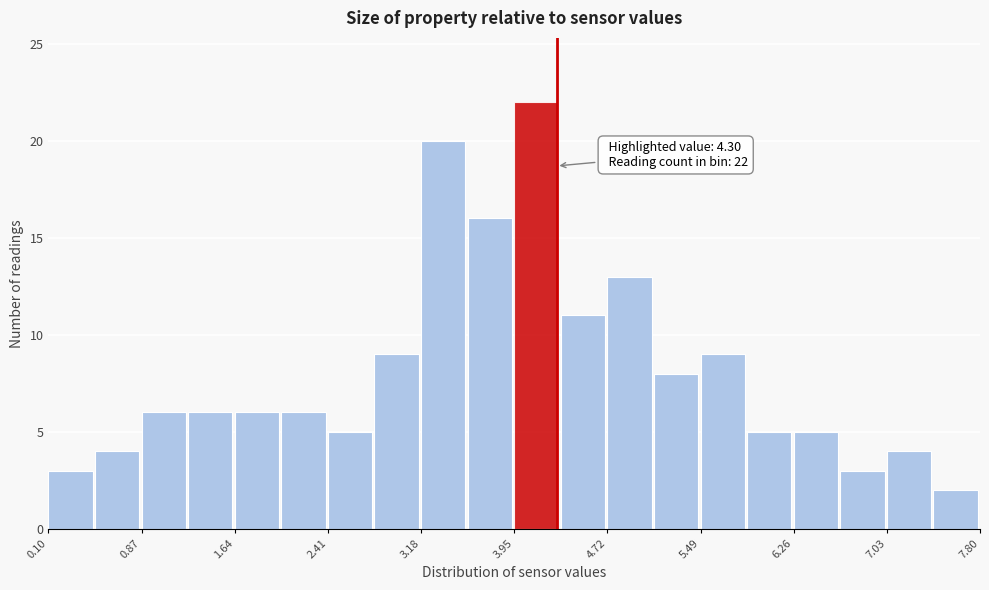

Around what value on the x-axis is the tallest bar? Give the approximate position of its centre, as read against the axis.

4.1